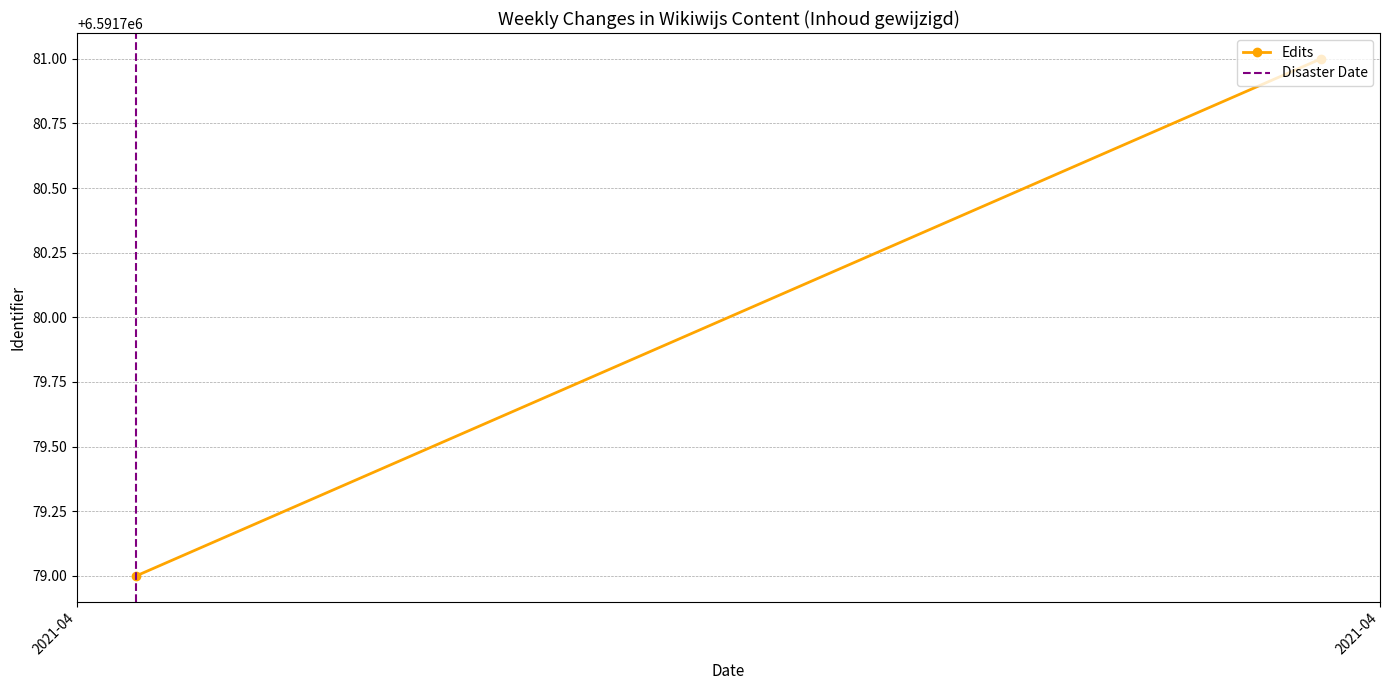

What is the total value across all series at 2021-04?

6591779